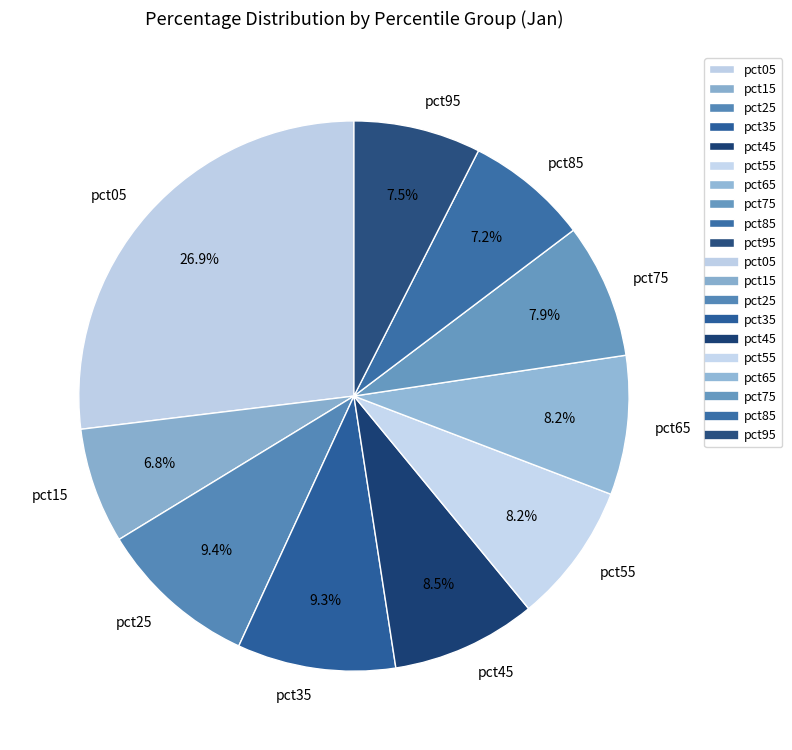

Which has a higher value, pct75 or pct05?

pct05